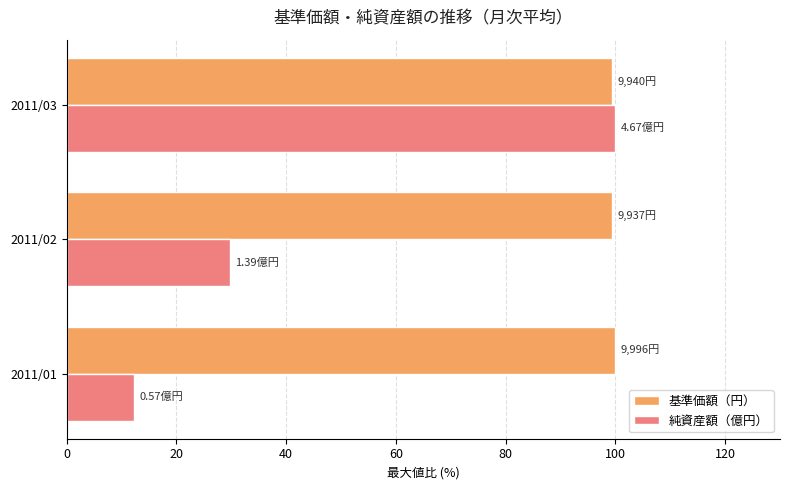

Rank the series by their average value, from highest to lowest.

基準価額（円）, 純資産額（億円）